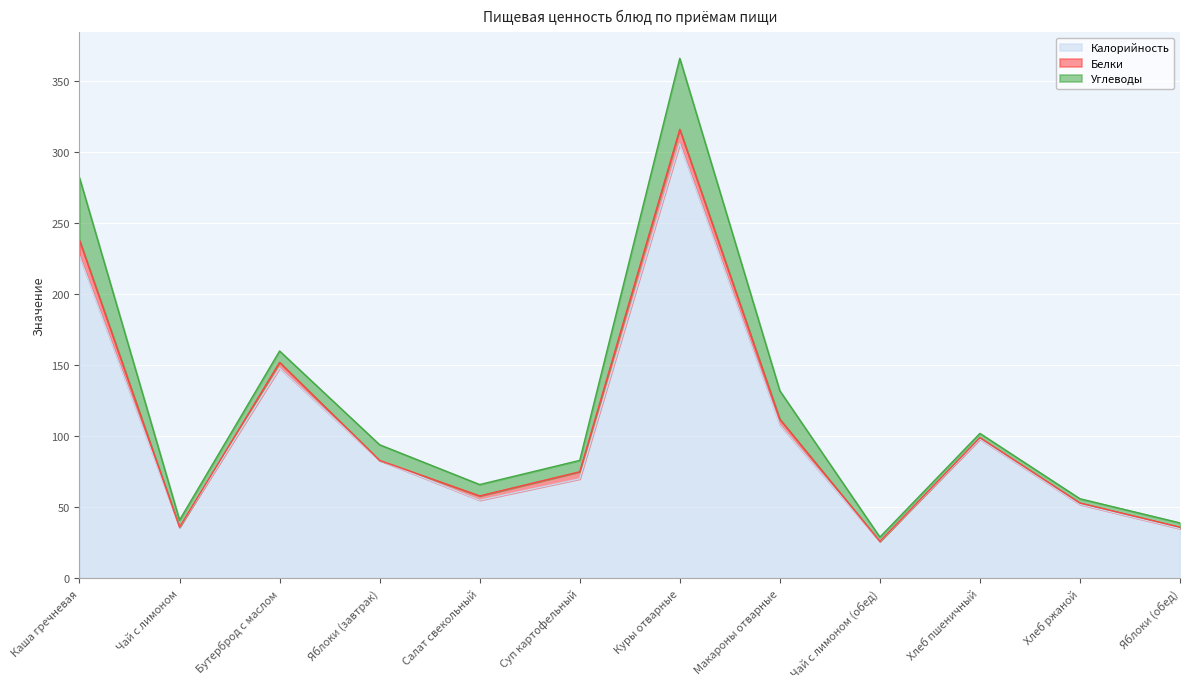

How many interior local peaks does the Белки series have?

2